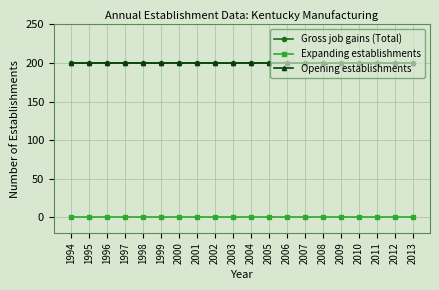

Is this an area chart (filled region under the line)?

No